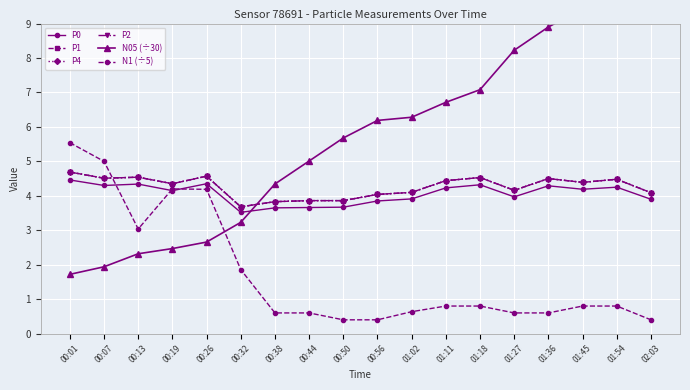

Reading left to right, list all the values displayed in this chart.

P0: 00:01=4.5	00:07=4.3	00:13=4.3	00:19=4.2	00:26=4.3	00:32=3.5	00:38=3.6	00:44=3.7	00:50=3.7	00:56=3.9	01:02=3.9	01:11=4.2	01:18=4.3	01:27=4.0	01:36=4.3	01:45=4.2	01:54=4.2	02:03=3.9
P1: 00:01=4.7	00:07=4.5	00:13=4.5	00:19=4.3	00:26=4.6	00:32=3.7	00:38=3.8	00:44=3.9	00:50=3.9	00:56=4.0	01:02=4.1	01:11=4.4	01:18=4.5	01:27=4.2	01:36=4.5	01:45=4.4	01:54=4.5	02:03=4.1
P4: 00:01=4.7	00:07=4.5	00:13=4.5	00:19=4.3	00:26=4.6	00:32=3.7	00:38=3.8	00:44=3.9	00:50=3.9	00:56=4.0	01:02=4.1	01:11=4.4	01:18=4.5	01:27=4.2	01:36=4.5	01:45=4.4	01:54=4.5	02:03=4.1
P2: 00:01=4.7	00:07=4.5	00:13=4.5	00:19=4.3	00:26=4.6	00:32=3.7	00:38=3.8	00:44=3.9	00:50=3.9	00:56=4.0	01:02=4.1	01:11=4.4	01:18=4.5	01:27=4.2	01:36=4.5	01:45=4.4	01:54=4.5	02:03=4.1
N05 (÷30): 00:01=1.7	00:07=1.9	00:13=2.3	00:19=2.5	00:26=2.7	00:32=3.2	00:38=4.3	00:44=5.0	00:50=5.7	00:56=6.2	01:02=6.3	01:11=6.7	01:18=7.1	01:27=8.2	01:36=8.9	01:45=9.4	01:54=10.0	02:03=11.7
N1 (÷5): 00:01=5.5	00:07=5.0	00:13=3.0	00:19=4.2	00:26=4.2	00:32=1.9	00:38=0.6	00:44=0.6	00:50=0.4	00:56=0.4	01:02=0.6	01:11=0.8	01:18=0.8	01:27=0.6	01:36=0.6	01:45=0.8	01:54=0.8	02:03=0.4